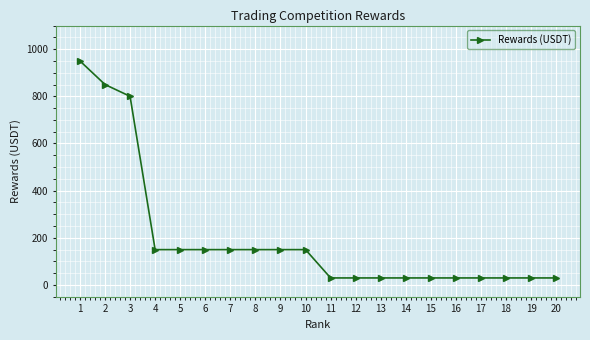

What is the maximum value shown in the chart?

950